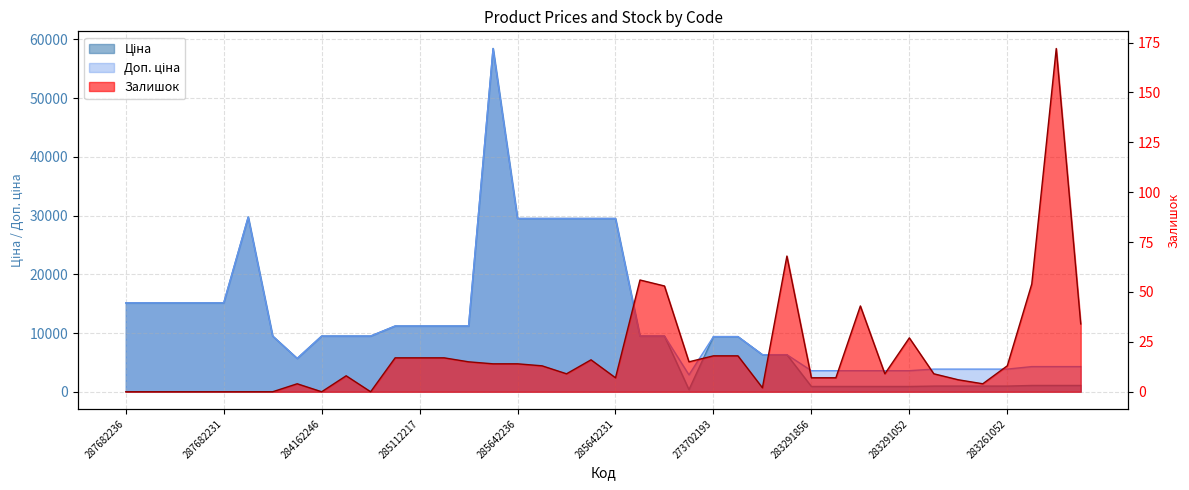

True or false: Ціна and Доп. ціна cross at least once.

False